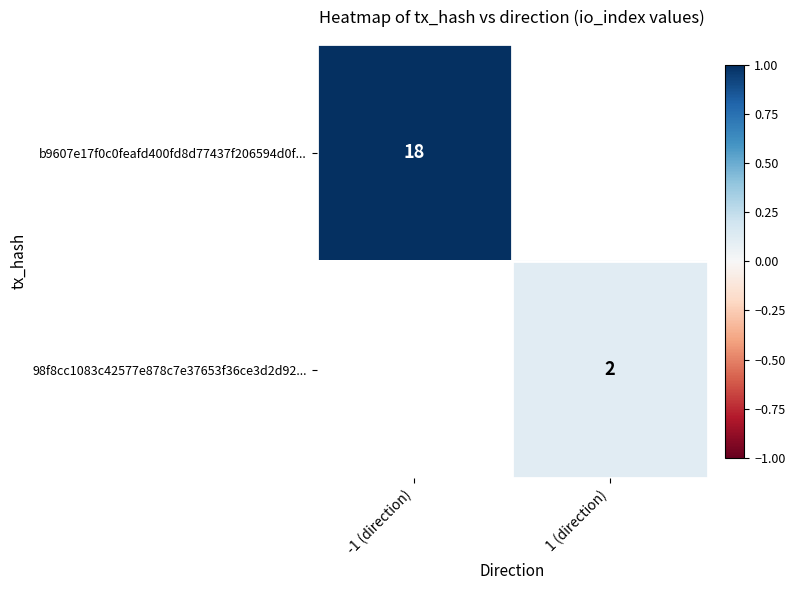

The value of b9607e17f0c0feafd400fd8d77437f206594d0f... at -1 (direction) is 5. True or false?

False